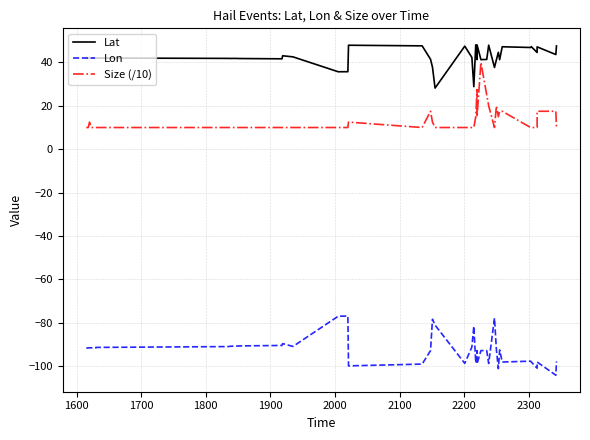

True or false: Lat and Lon cross at least once.

False